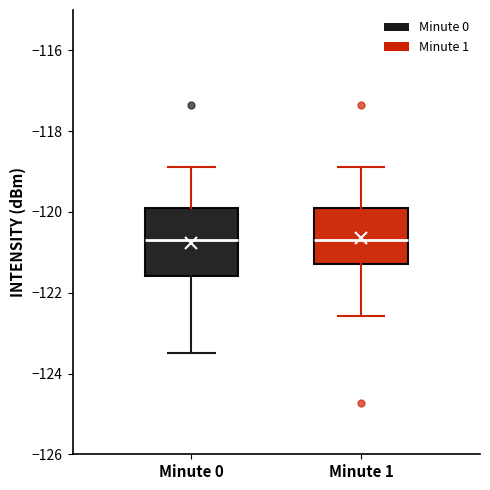

Reading left to right, read every box against the y-axis: the position of its median line, the range the box covers, and the ends of its whiskers. The values are not printed on the chart, so give them approximately, as read against the axis.

Minute 0: median -120.6, box -121.6 to -120.0, whiskers -123.4 to -118.8
Minute 1: median -120.6, box -121.2 to -119.8, whiskers -122.6 to -118.8